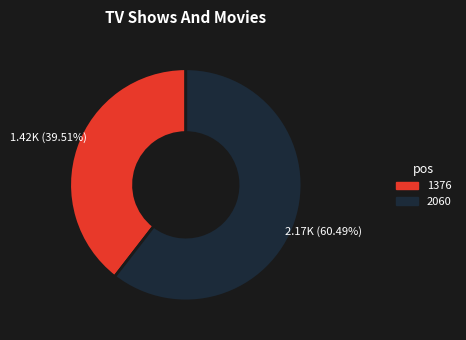

Which slice is the largest?

2060